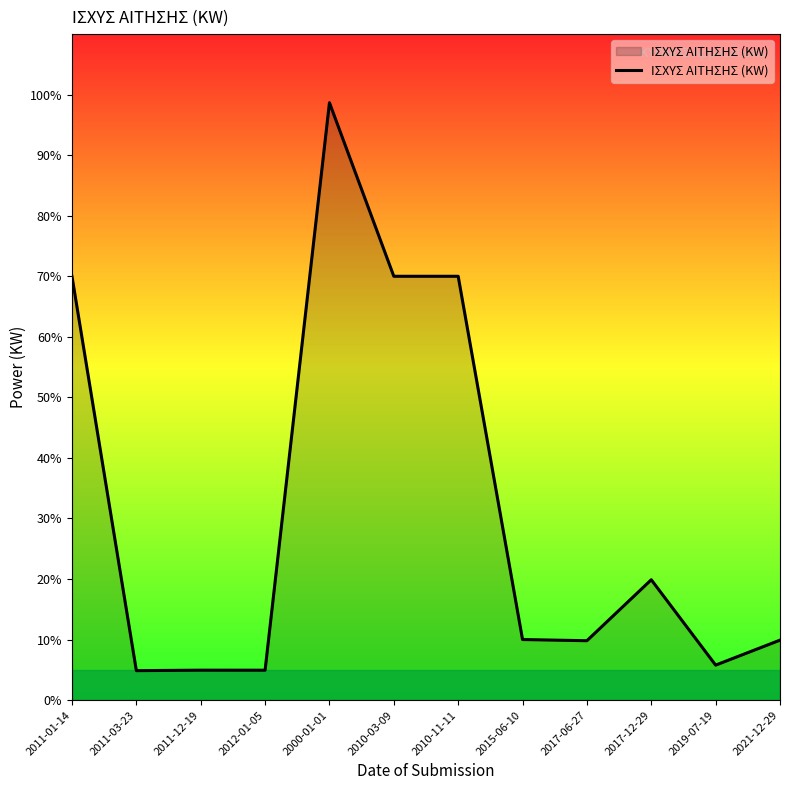

The value at 2010-11-11 is 105.4. True or false?

False